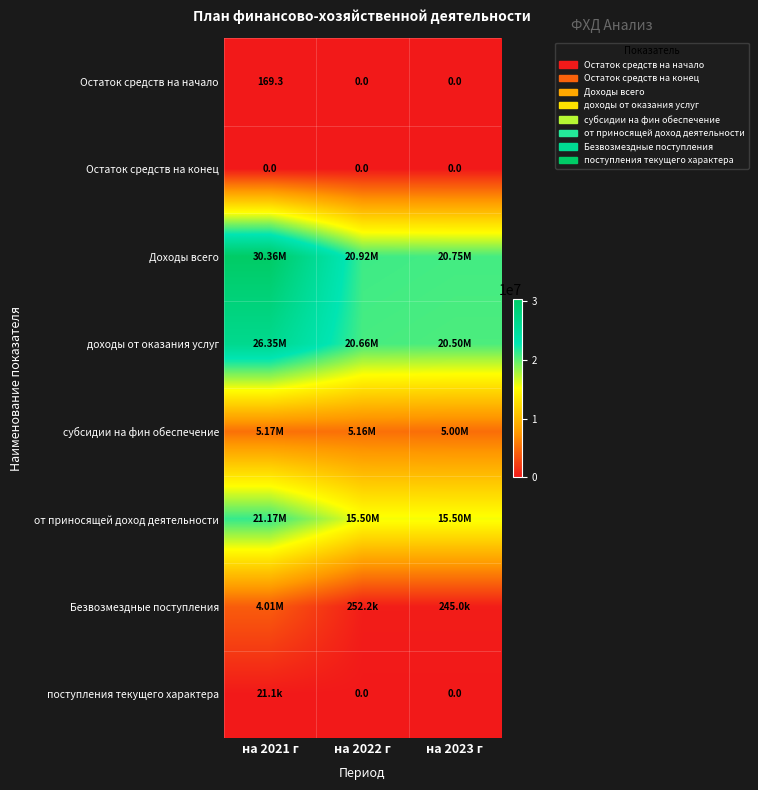

Which series has the largest total across all categories?

Доходы всего